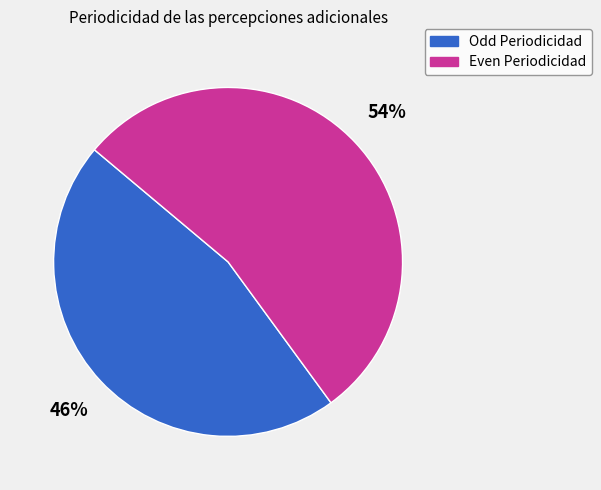

Which category has the smallest portion of the pie?

Odd Periodicidad